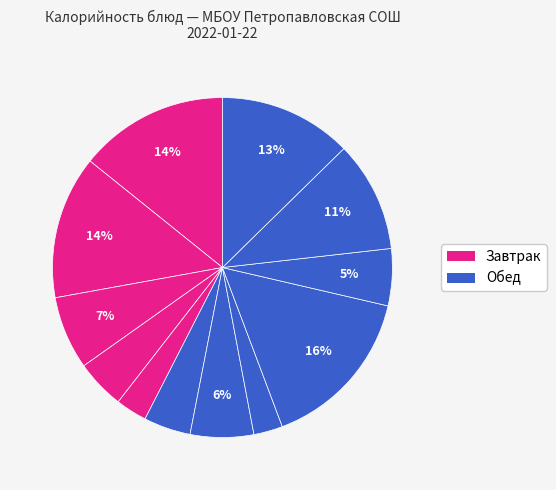

How many segments does this pie chart have?

12